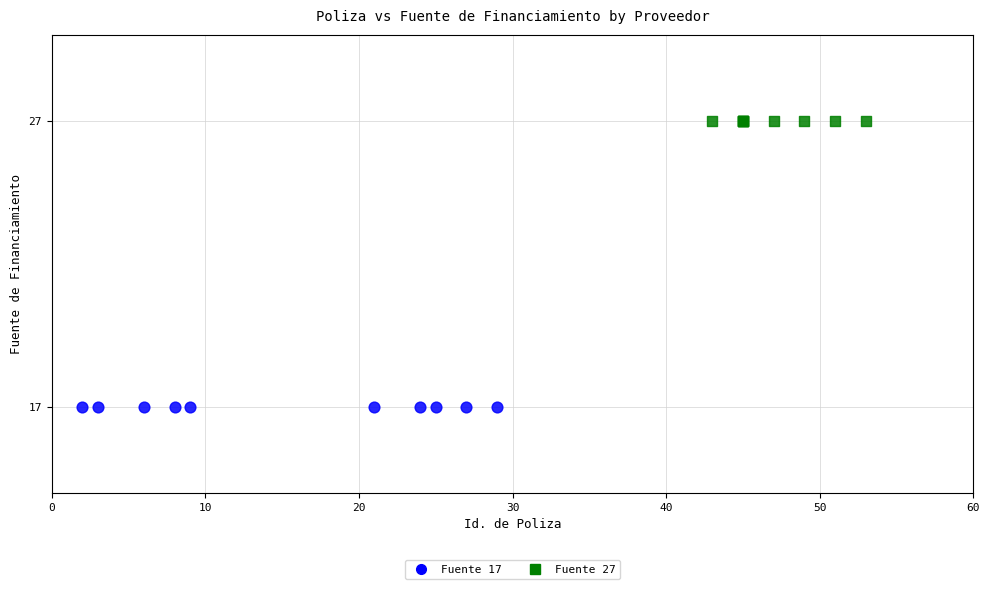

Which series contains the highest Y value?

Fuente 27